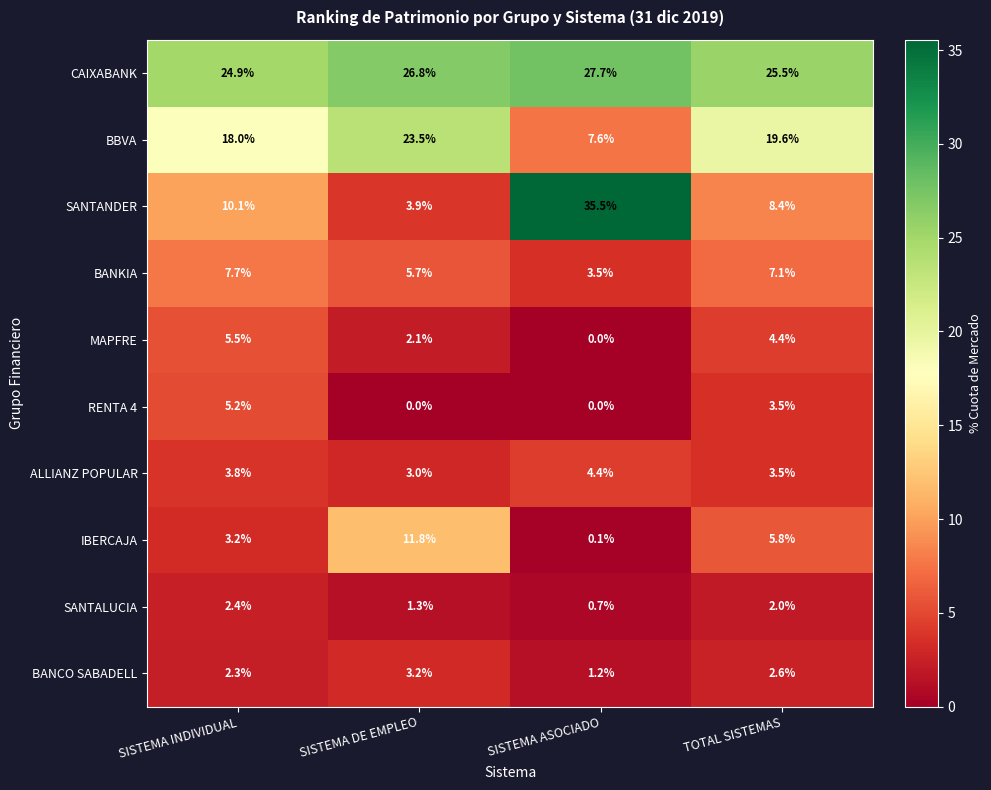

What is the difference between the highest and lowest values at SISTEMA ASOCIADO?

35.5